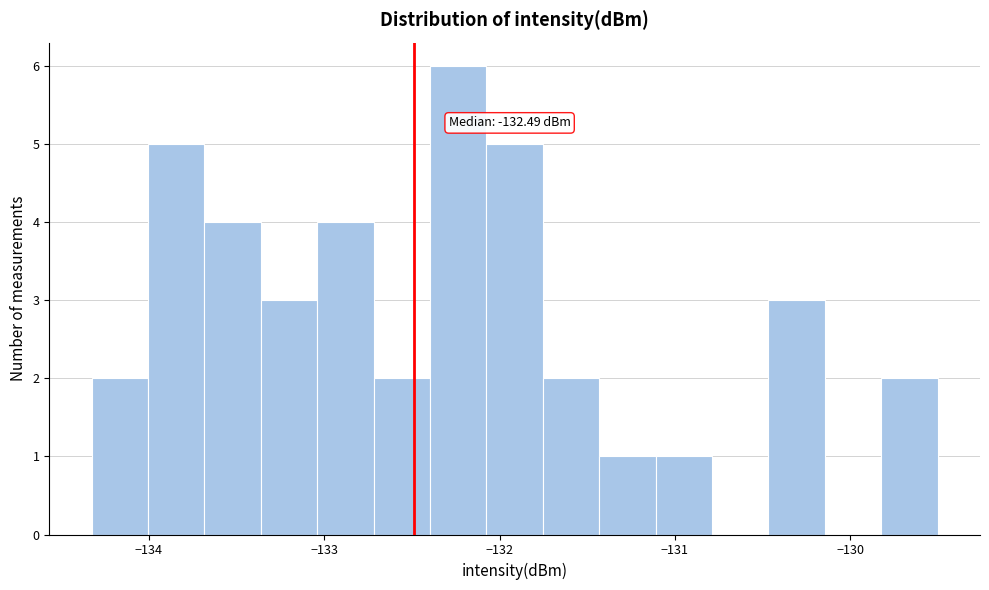

Around what value on the x-axis is the tallest bar? Give the approximate position of its centre, as read against the axis.

-132.2